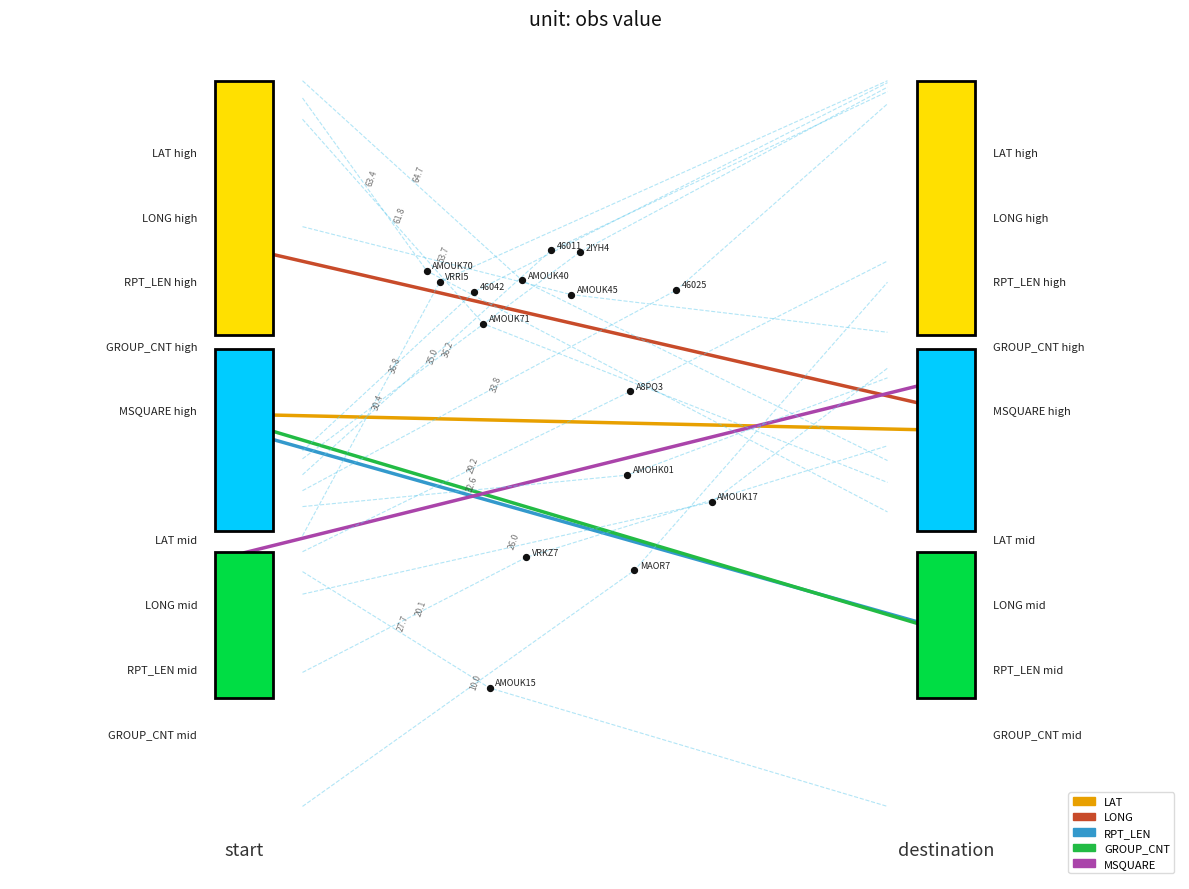

What are all the series names shown in the legend?

LAT, LONG, RPT_LEN, GROUP_CNT, MSQUARE